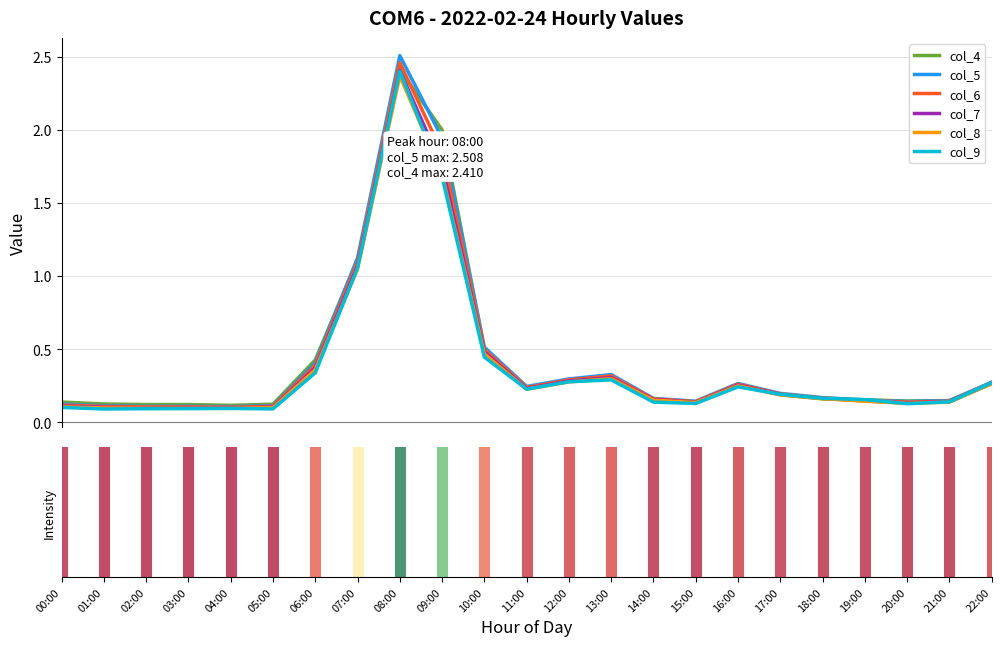

Which series has the largest range (max minus min)?

col_5